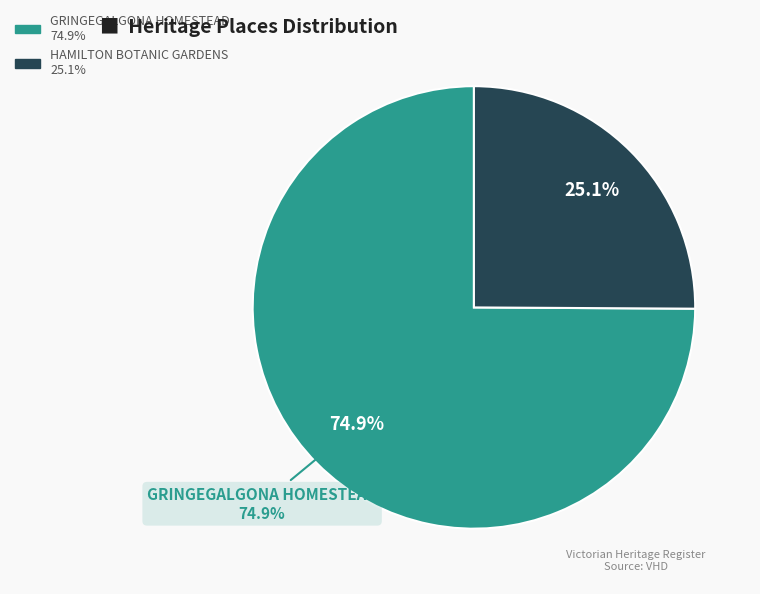

How many segments does this pie chart have?

2